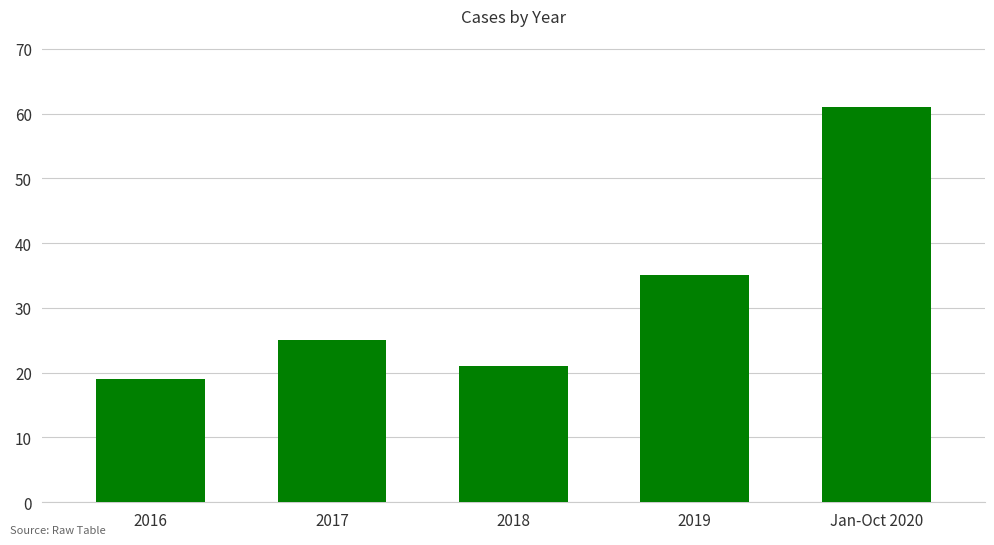

What is the value of the 4th bar from the left?

35